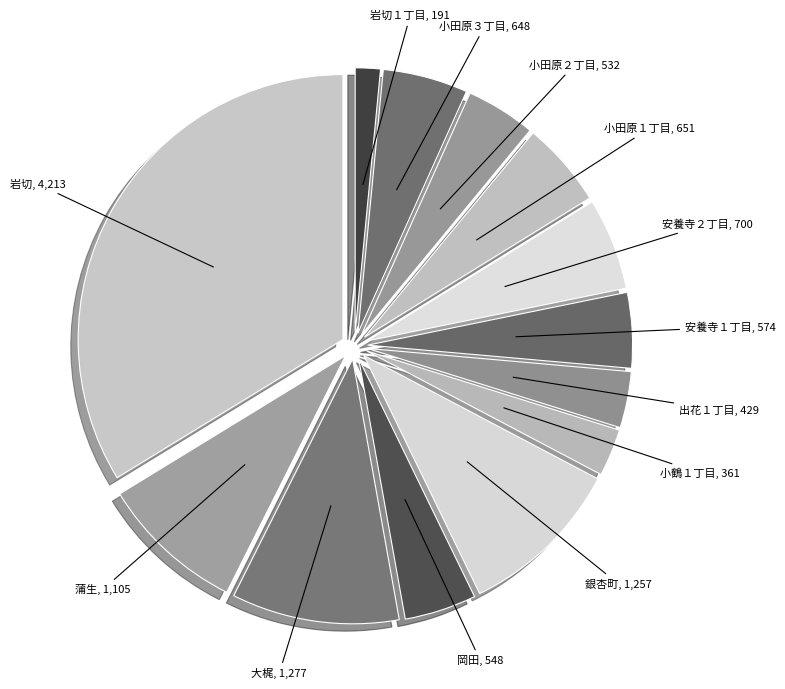

How many slices are in this pie chart?

13